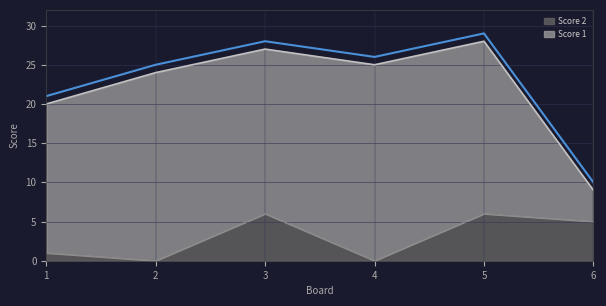

Where is the first local maximum?

3